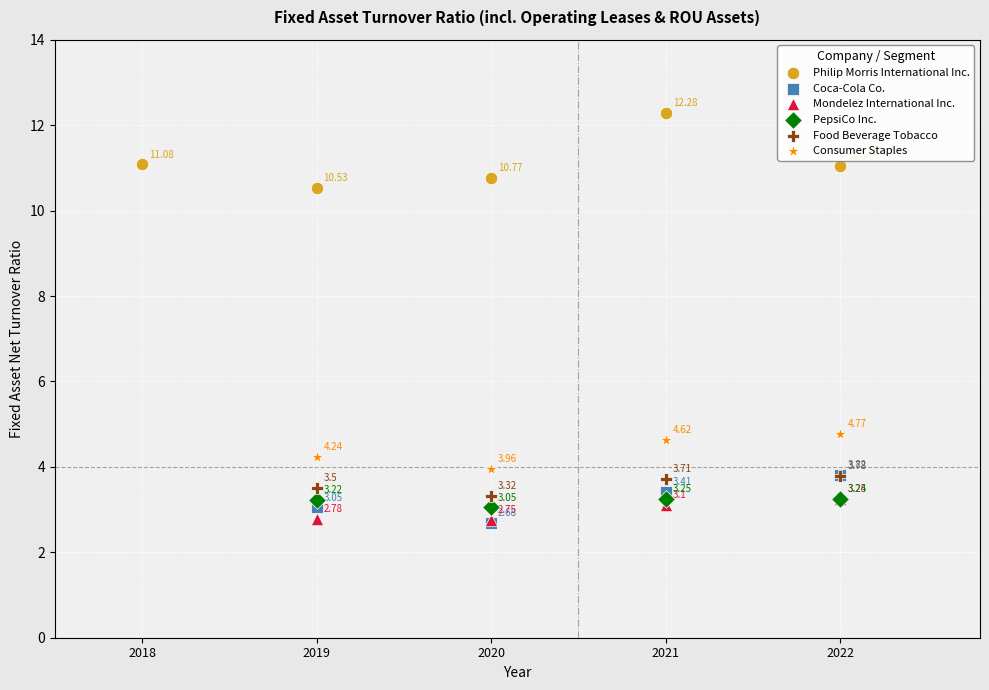

Which series has the widest spread of Y values?

Philip Morris International Inc.